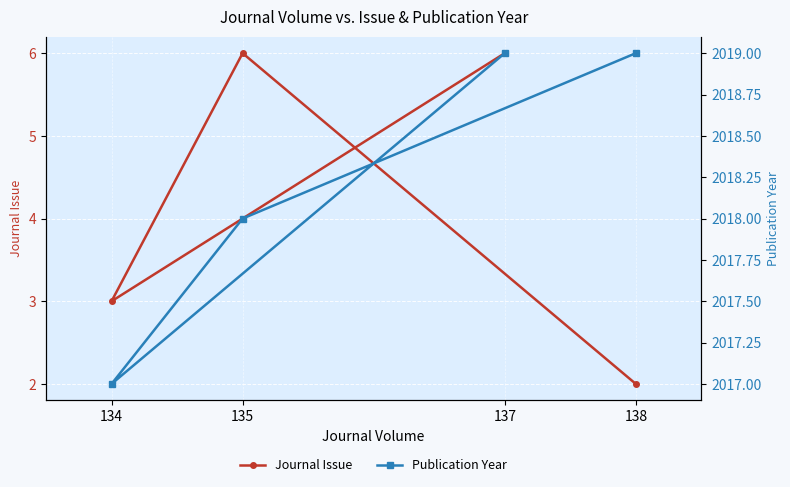

How many interior local peaks does the Journal Issue series have?

1